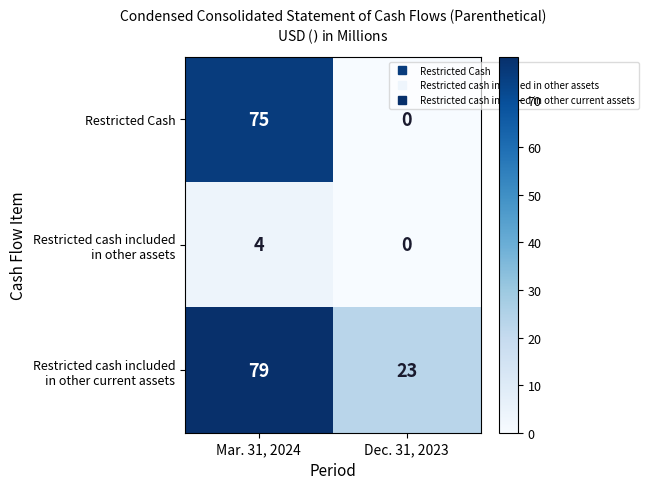

Rank the categories by Restricted Cash value from lowest to highest.

Dec. 31, 2023, Mar. 31, 2024